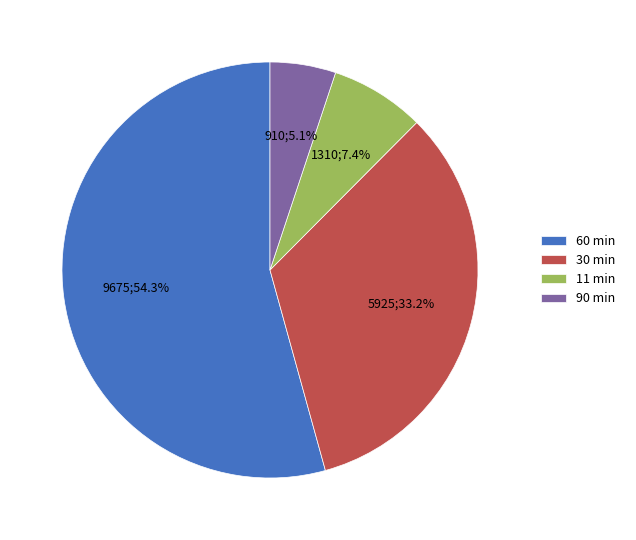

What is the majority slice?

60 min